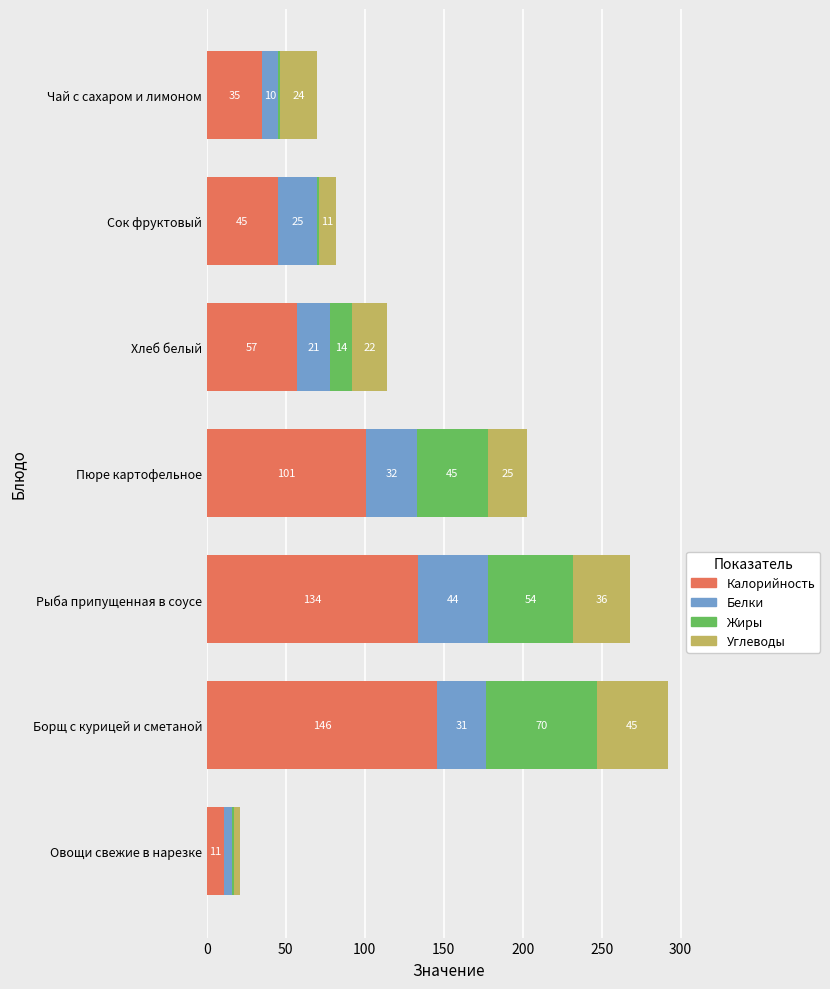

Is it true that Калорийность equals 25 at Хлеб белый?

False